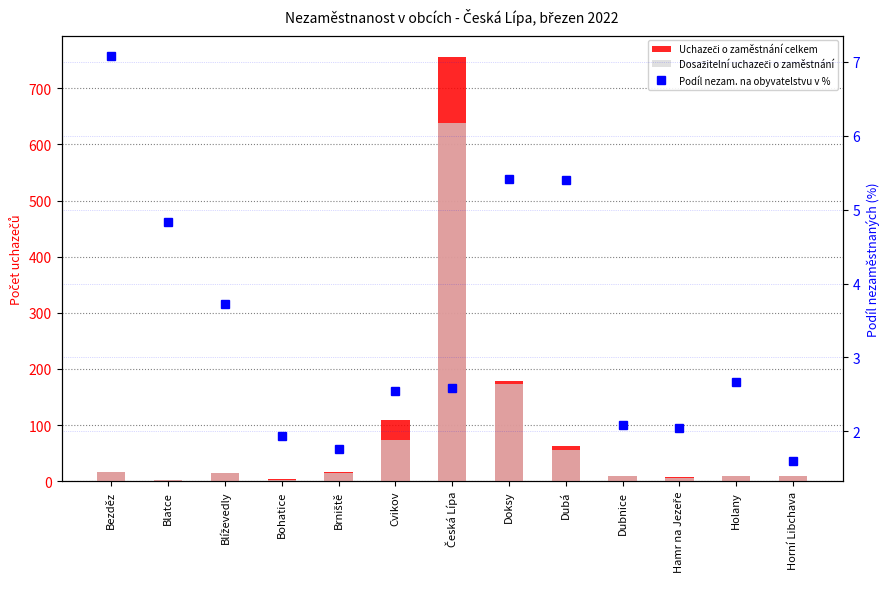

Is it true that Uchazeči o zaměstnání celkem equals 28.7 at Bezděz?

False